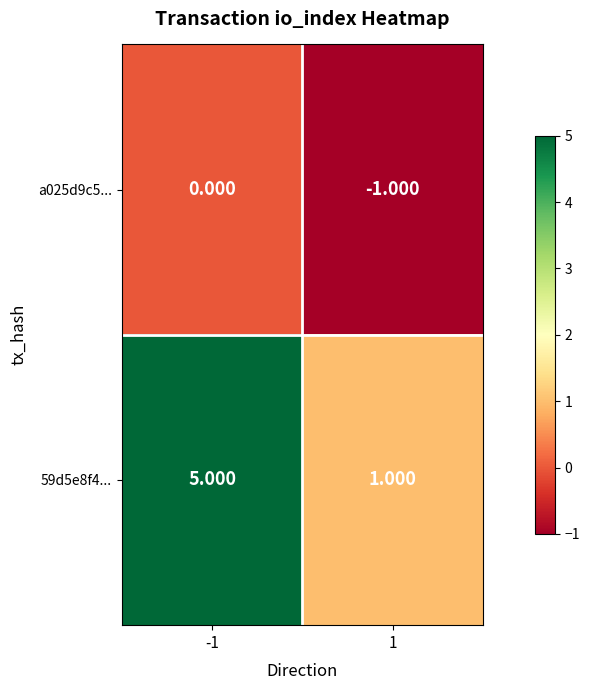

Is the value of 59d5e8f4... at 1 greater than the value of a025d9c5... at 1?

Yes